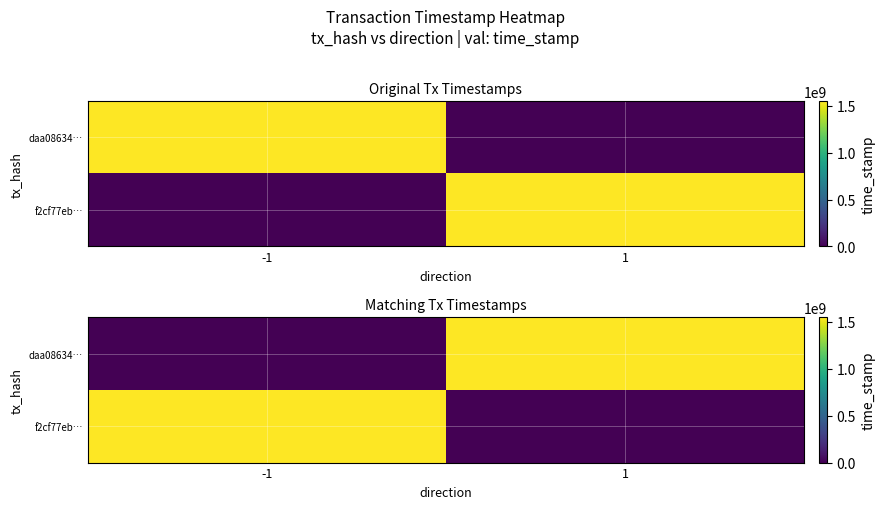

List the series in order of their peak value, lowest first.

daa08634…, f2cf77eb…